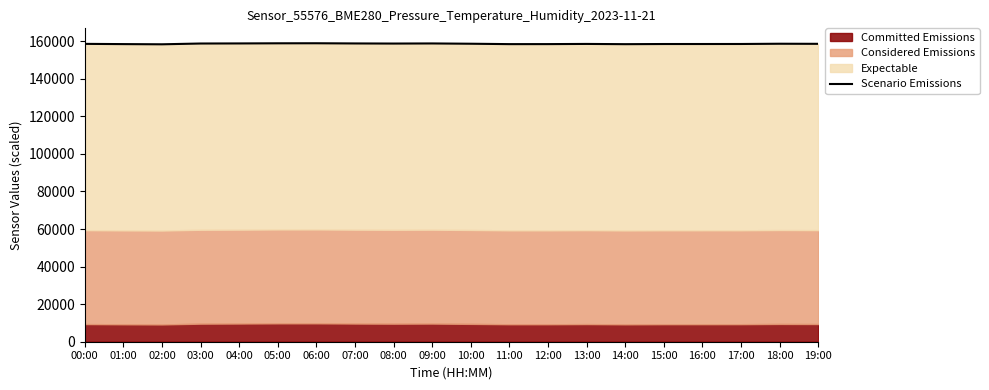

At which category does the data reach its first local peak?

06:00